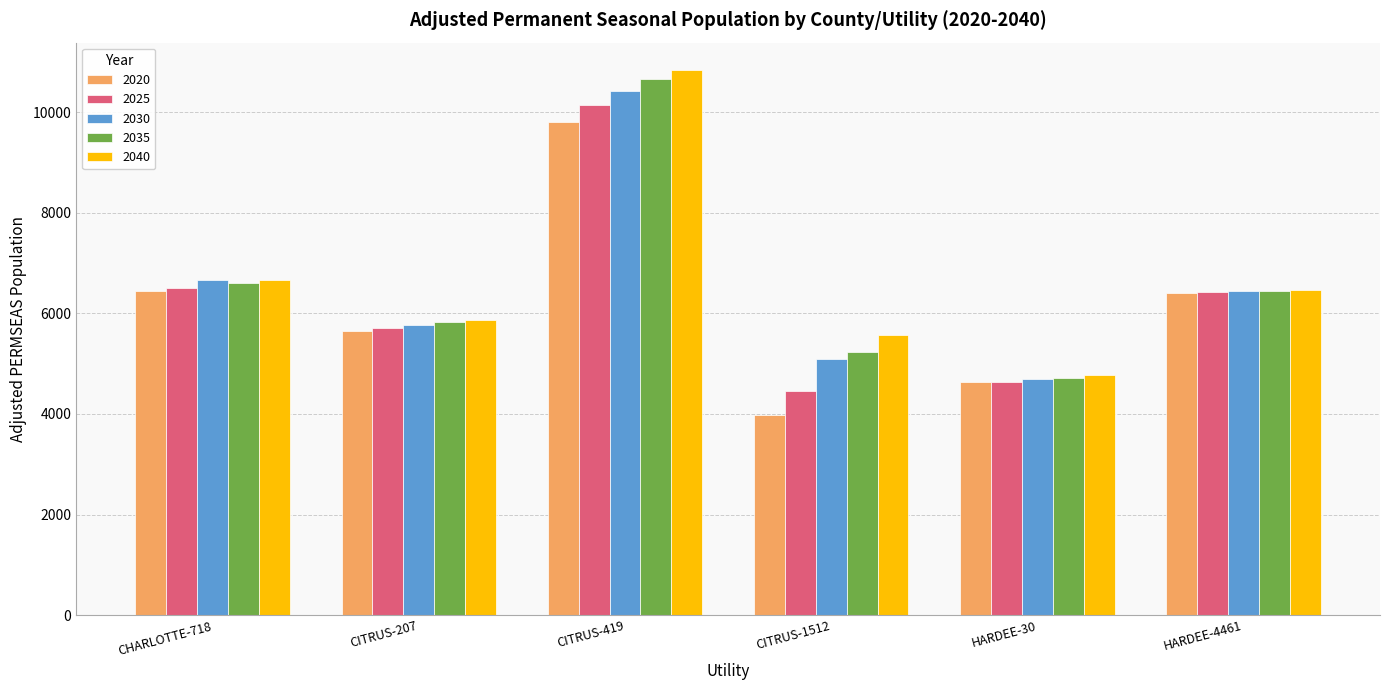

Where is 2030 nearest to the value 7557?

CHARLOTTE-718